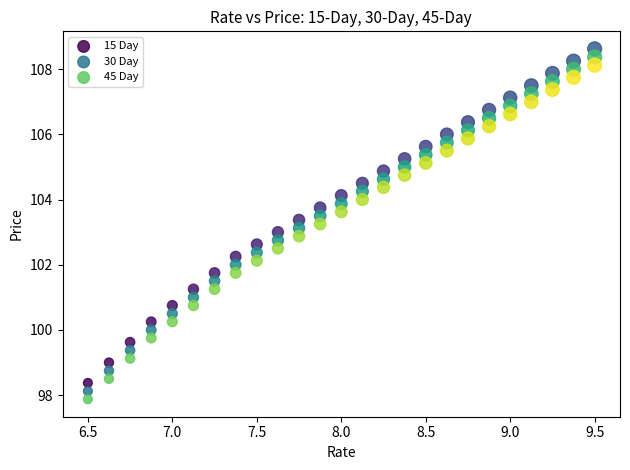

Which series reaches the maximum Y coordinate?

15 Day